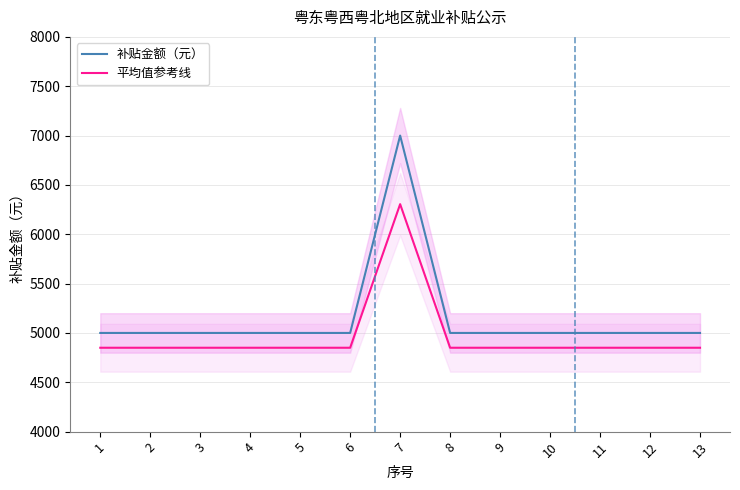

Which series has the largest total across all categories?

补贴金额（元）